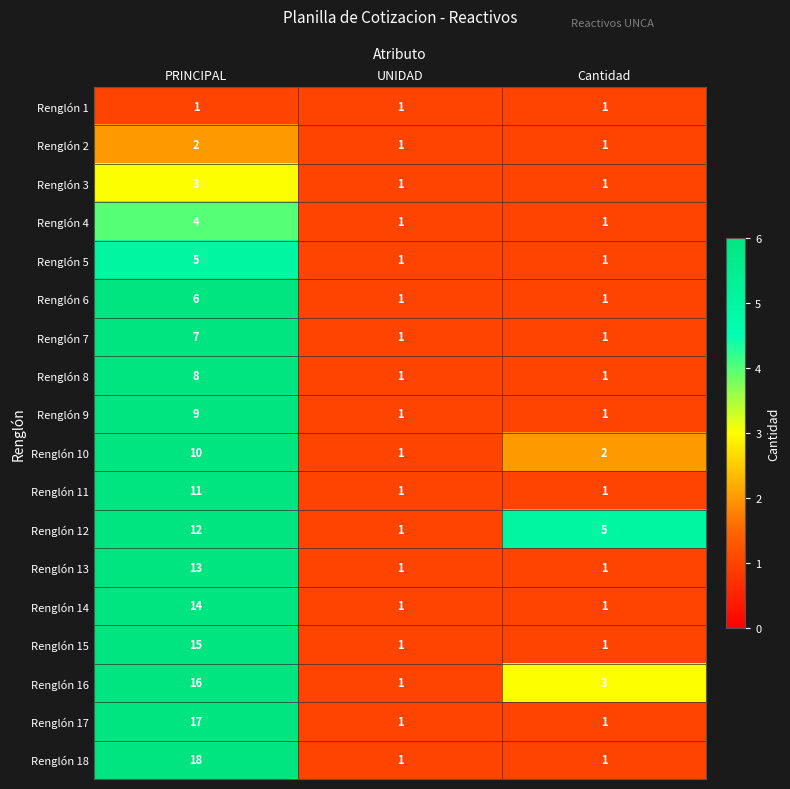

Rank the series at PRINCIPAL from highest to lowest value.

Renglón 18, Renglón 17, Renglón 16, Renglón 15, Renglón 14, Renglón 13, Renglón 12, Renglón 11, Renglón 10, Renglón 9, Renglón 8, Renglón 7, Renglón 6, Renglón 5, Renglón 4, Renglón 3, Renglón 2, Renglón 1